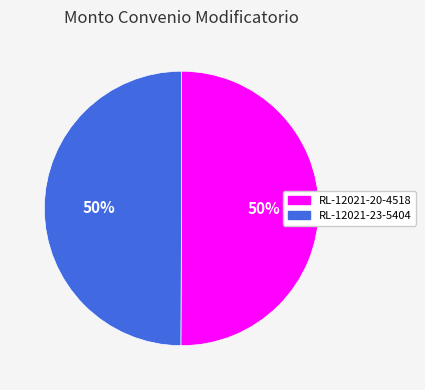

How many segments does this pie chart have?

2